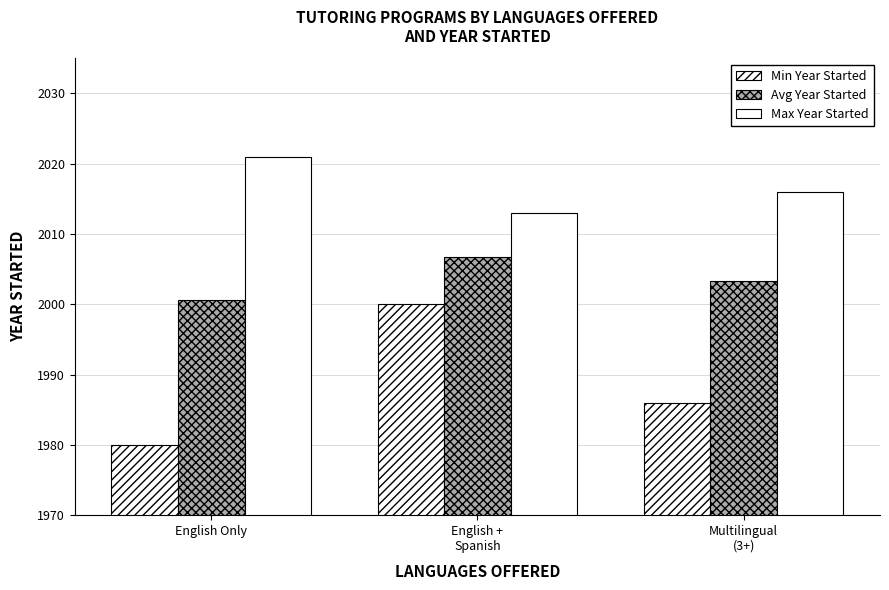

How many groups of bars are there?

3